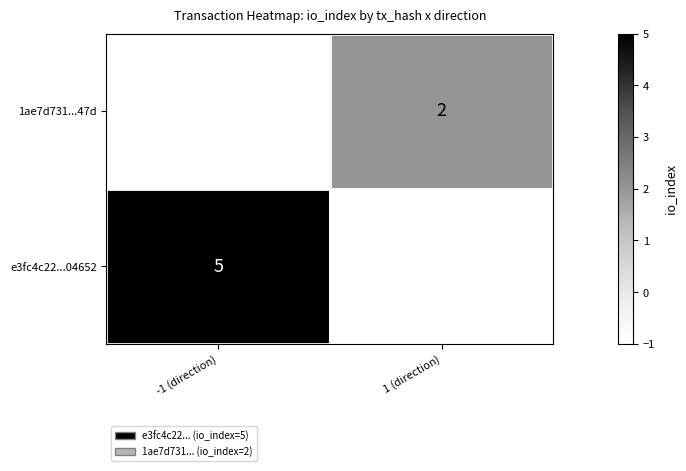

Between -1 (direction) and 1 (direction), which is larger?

1 (direction)